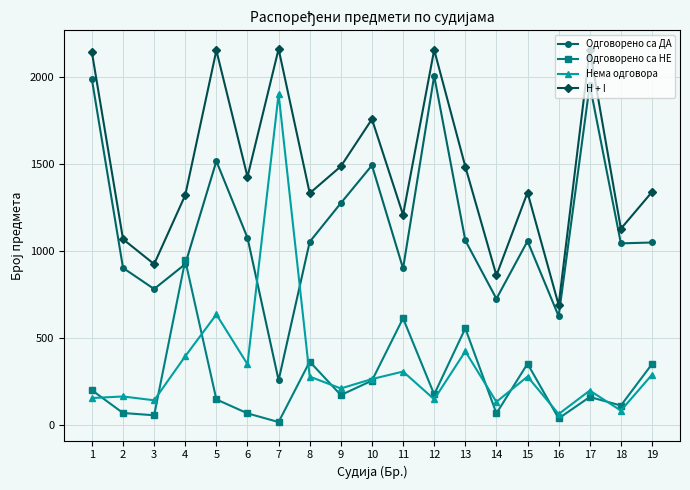

How many lines are shown in the chart?

4